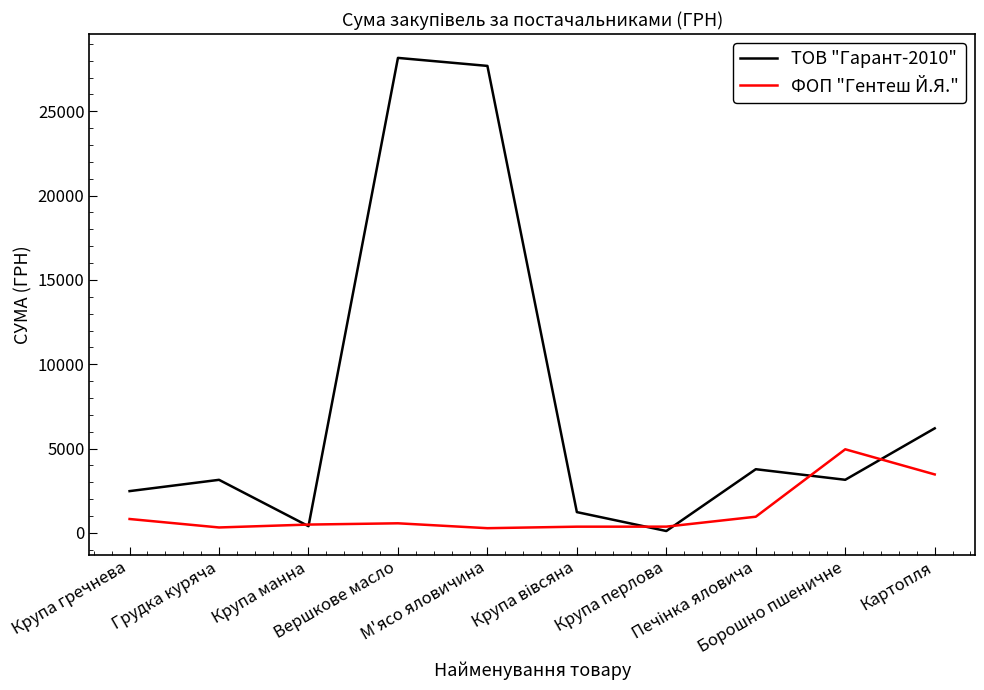

Rank the series by their average value, from highest to lowest.

ТОВ "Гарант-2010", ФОП "Гентеш Й.Я."